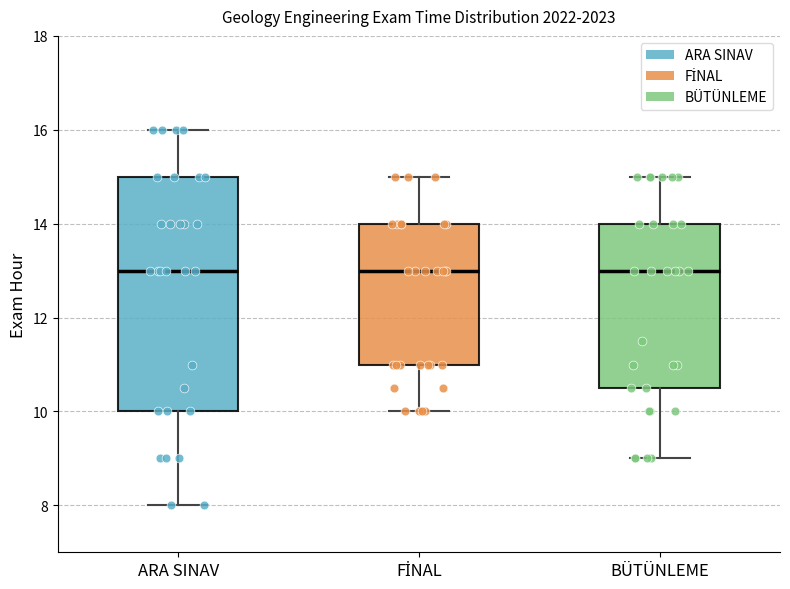

Reading left to right, transcribe this box plot: for each box, give where its median line is, the range the box spans, and where its two whiskers end, as read against the y-axis. The values are not printed on the chart, so give them approximately, as read against the axis.

ARA SINAV: median 13.0, box 10.0 to 15.0, whiskers 8.0 to 16.0
FİNAL: median 13.0, box 11.0 to 14.0, whiskers 10.0 to 15.0
BÜTÜNLEME: median 13.0, box 10.6 to 14.0, whiskers 9.0 to 15.0